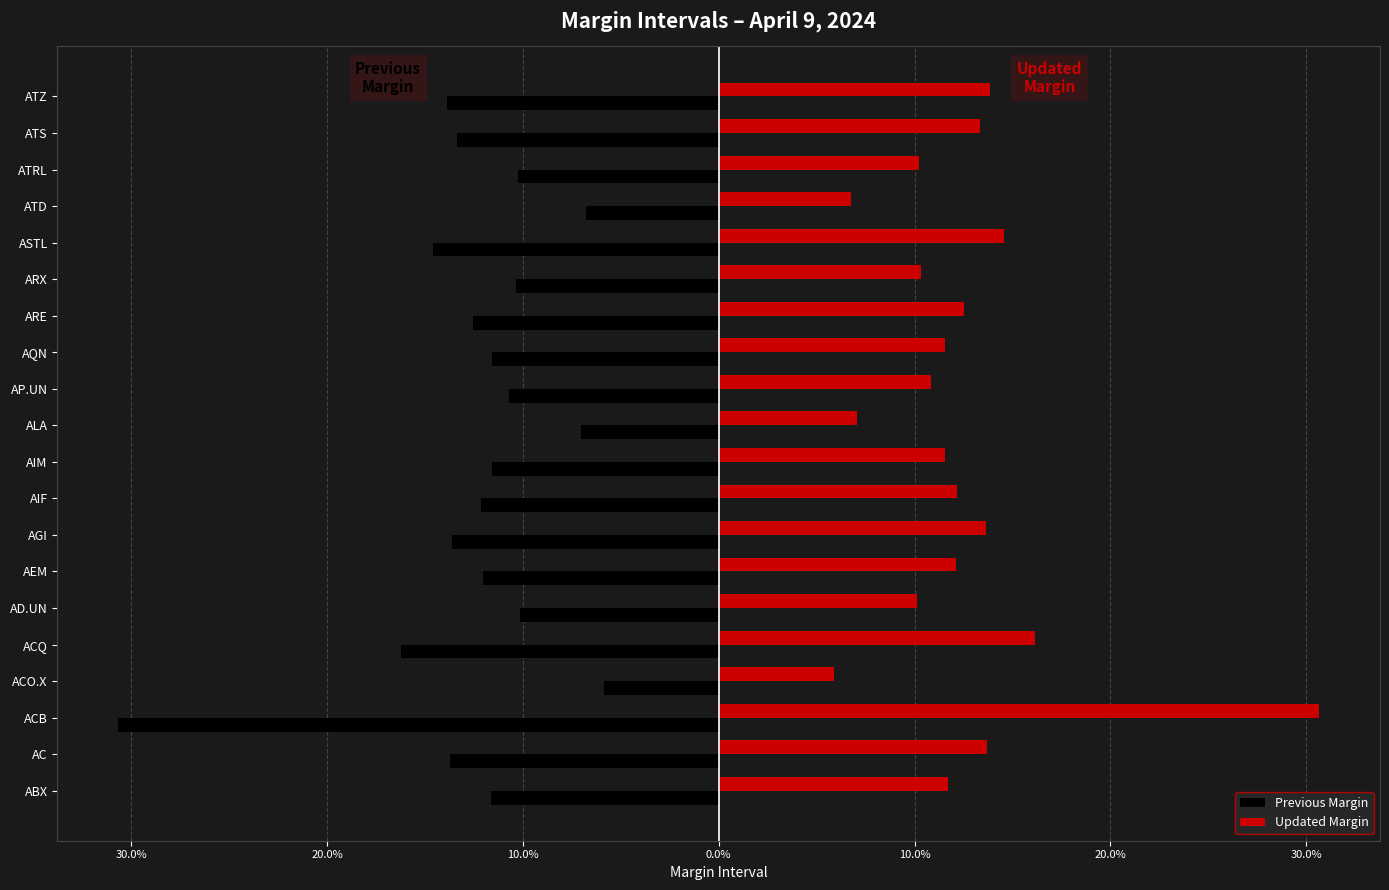

What is the lowest value of the Updated Margin series?

0.1